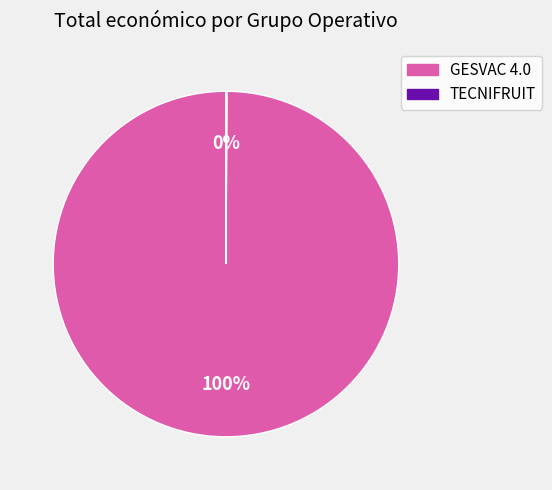

Is GESVAC 4.0 the majority of the pie?

Yes